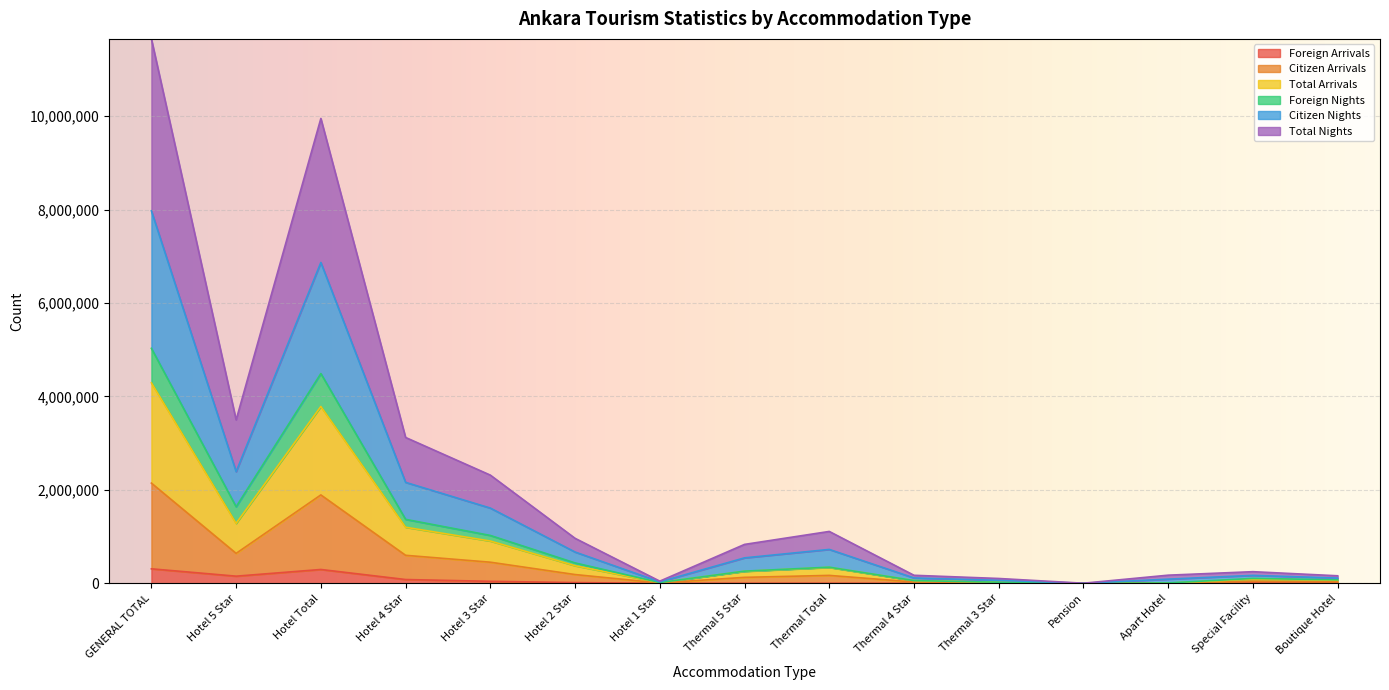

At which label does Citizen Nights first exceed 833996?

GENERAL TOTAL